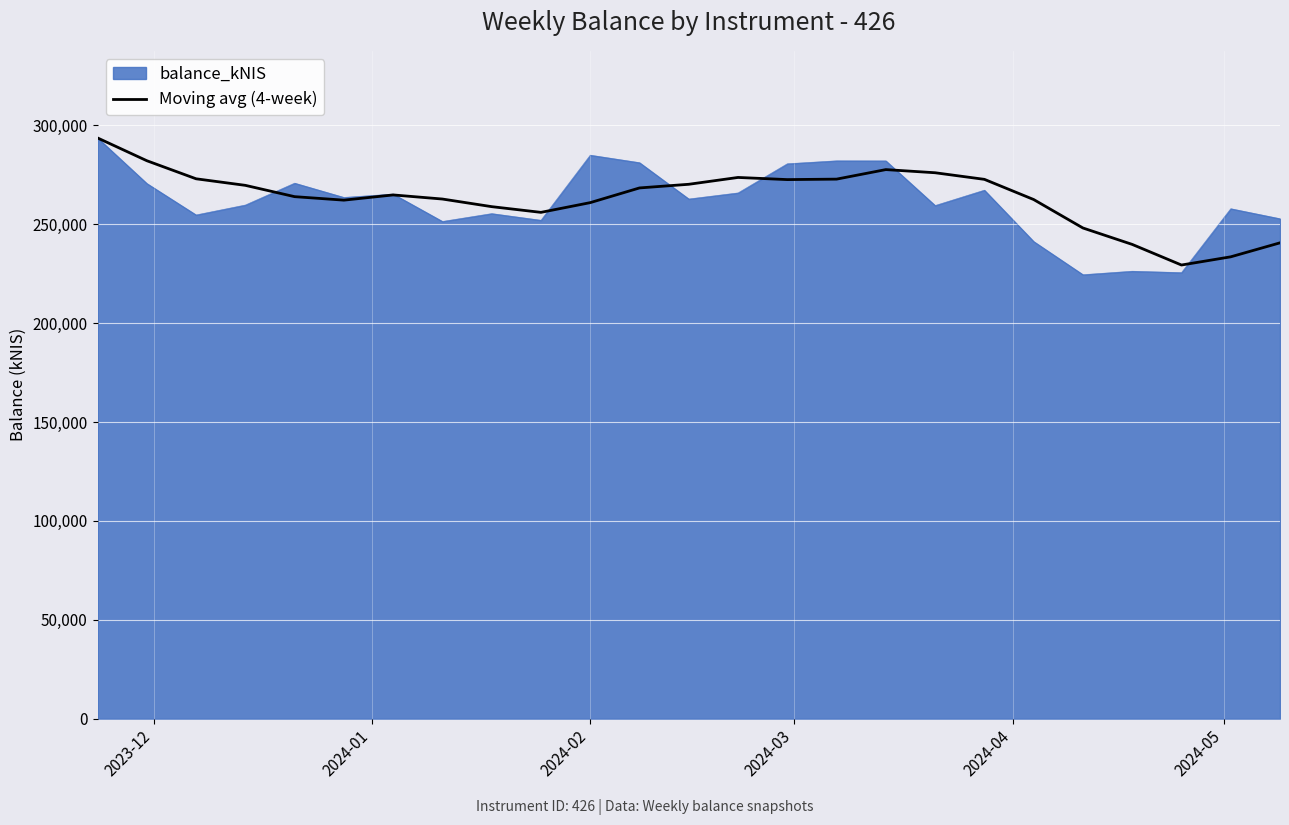

Which series has the largest range (max minus min)?

balance_kNIS